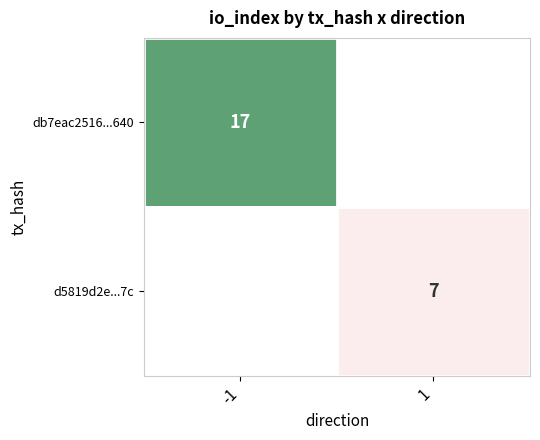

The db7eac2516...640 series shows 17 at -1. True or false?

True